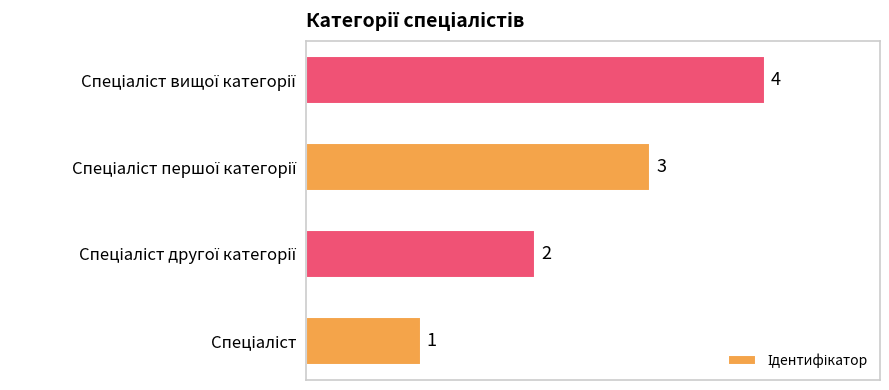

What is the maximum value shown in the chart?

4